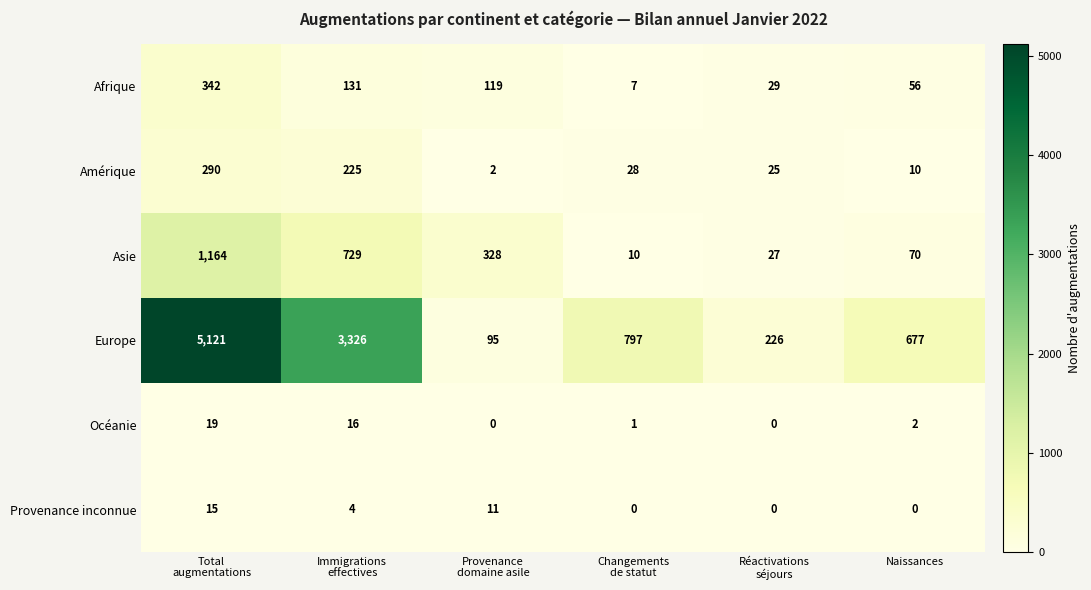

At how many categories does at least one series exceed 553?

4